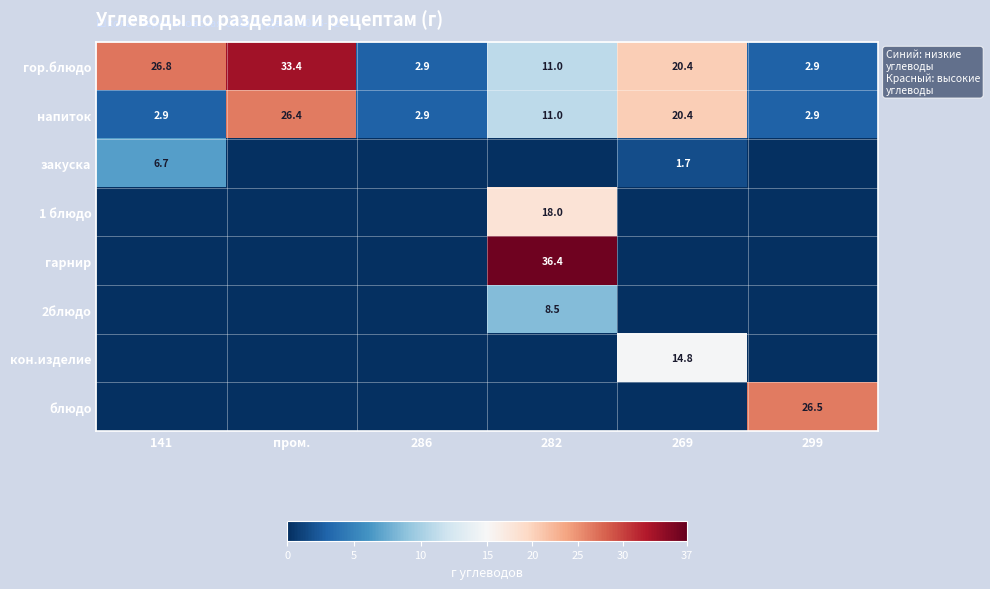

The value of гор.блюдо at 282 is 11.0. True or false?

True